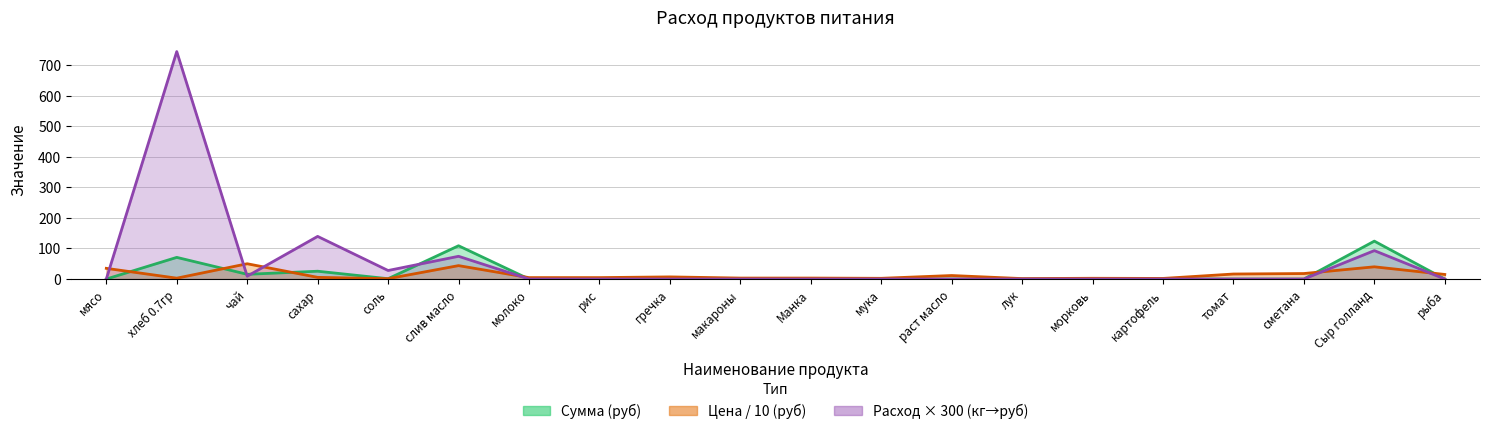

What is the average value of the Сумма series?

17.3